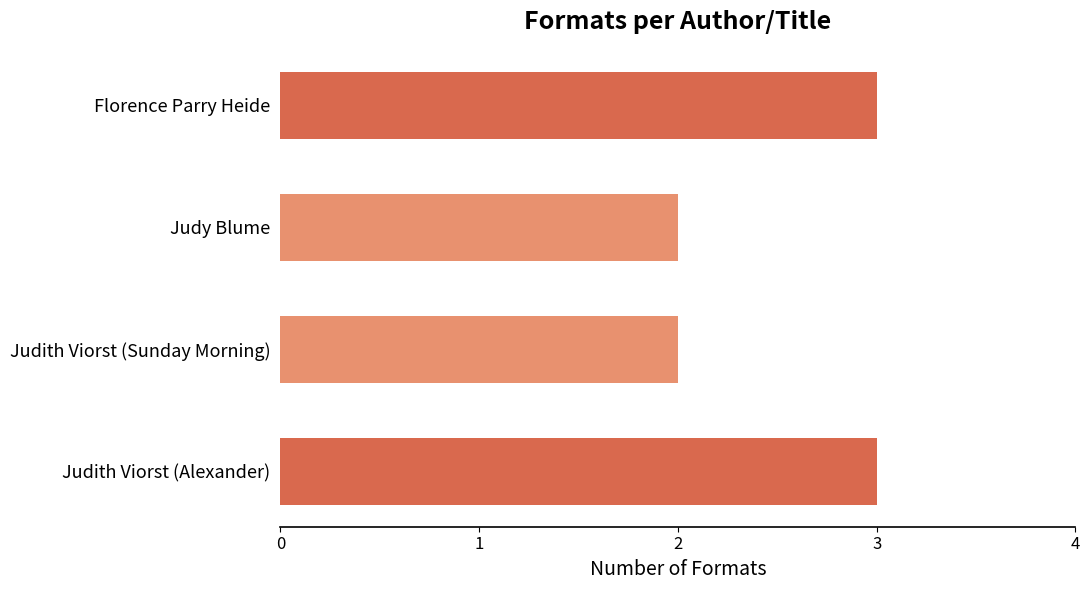

Which has a higher value, Judith Viorst (Sunday Morning) or Florence Parry Heide?

Florence Parry Heide